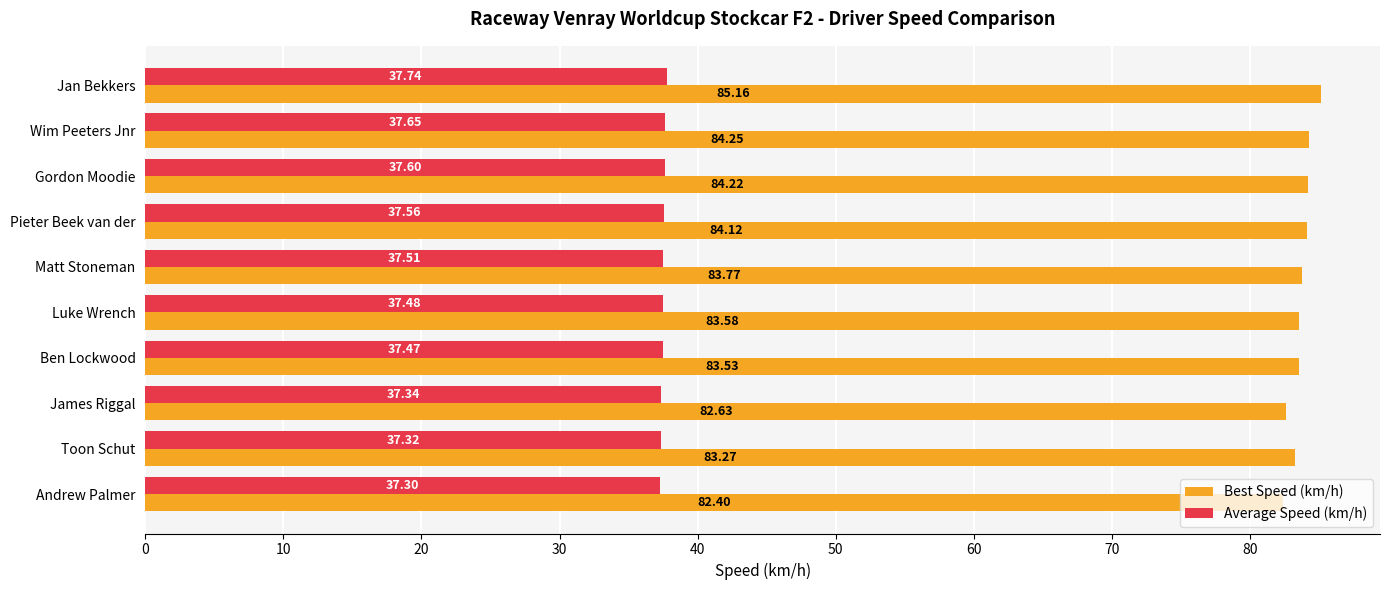

Where is Average Speed (km/h) nearest to the value 37?

Andrew Palmer